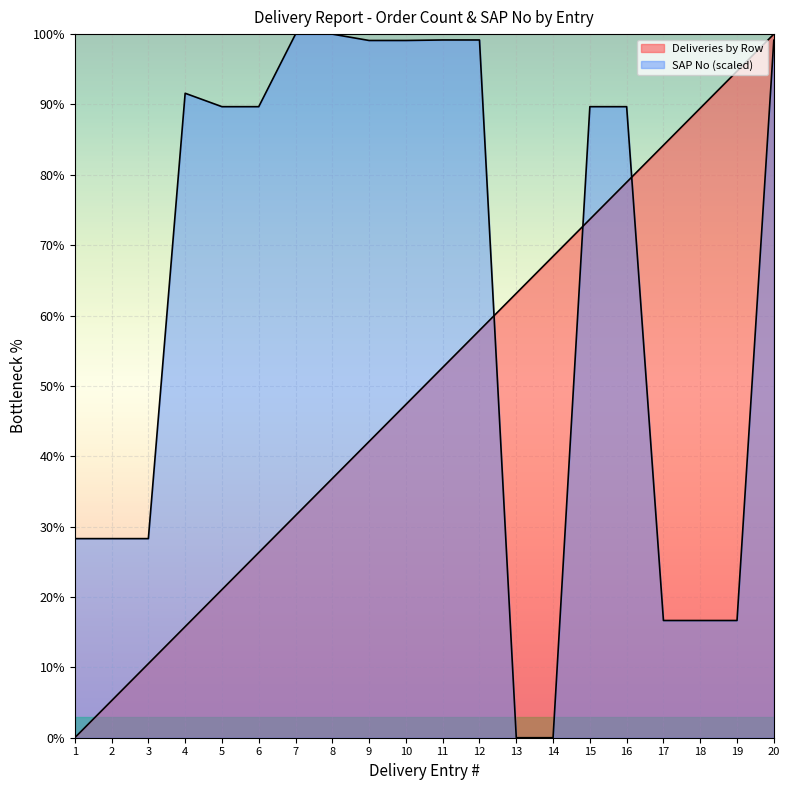

Where does the SAP No (scaled) series first go above 89?

4